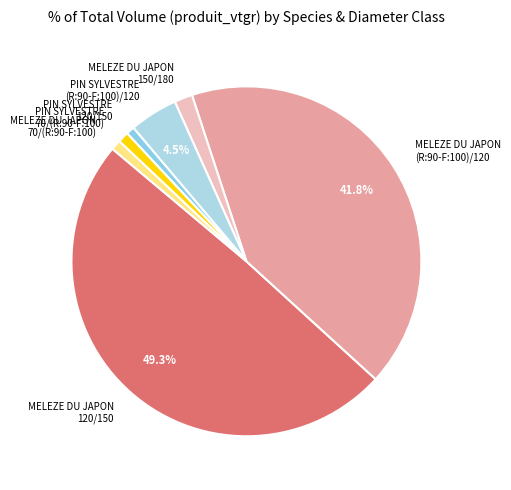

Which has a higher value, PIN SYLVESTRE 70/(R:90-F:100) or MELEZE DU JAPON 150/180?

MELEZE DU JAPON 150/180